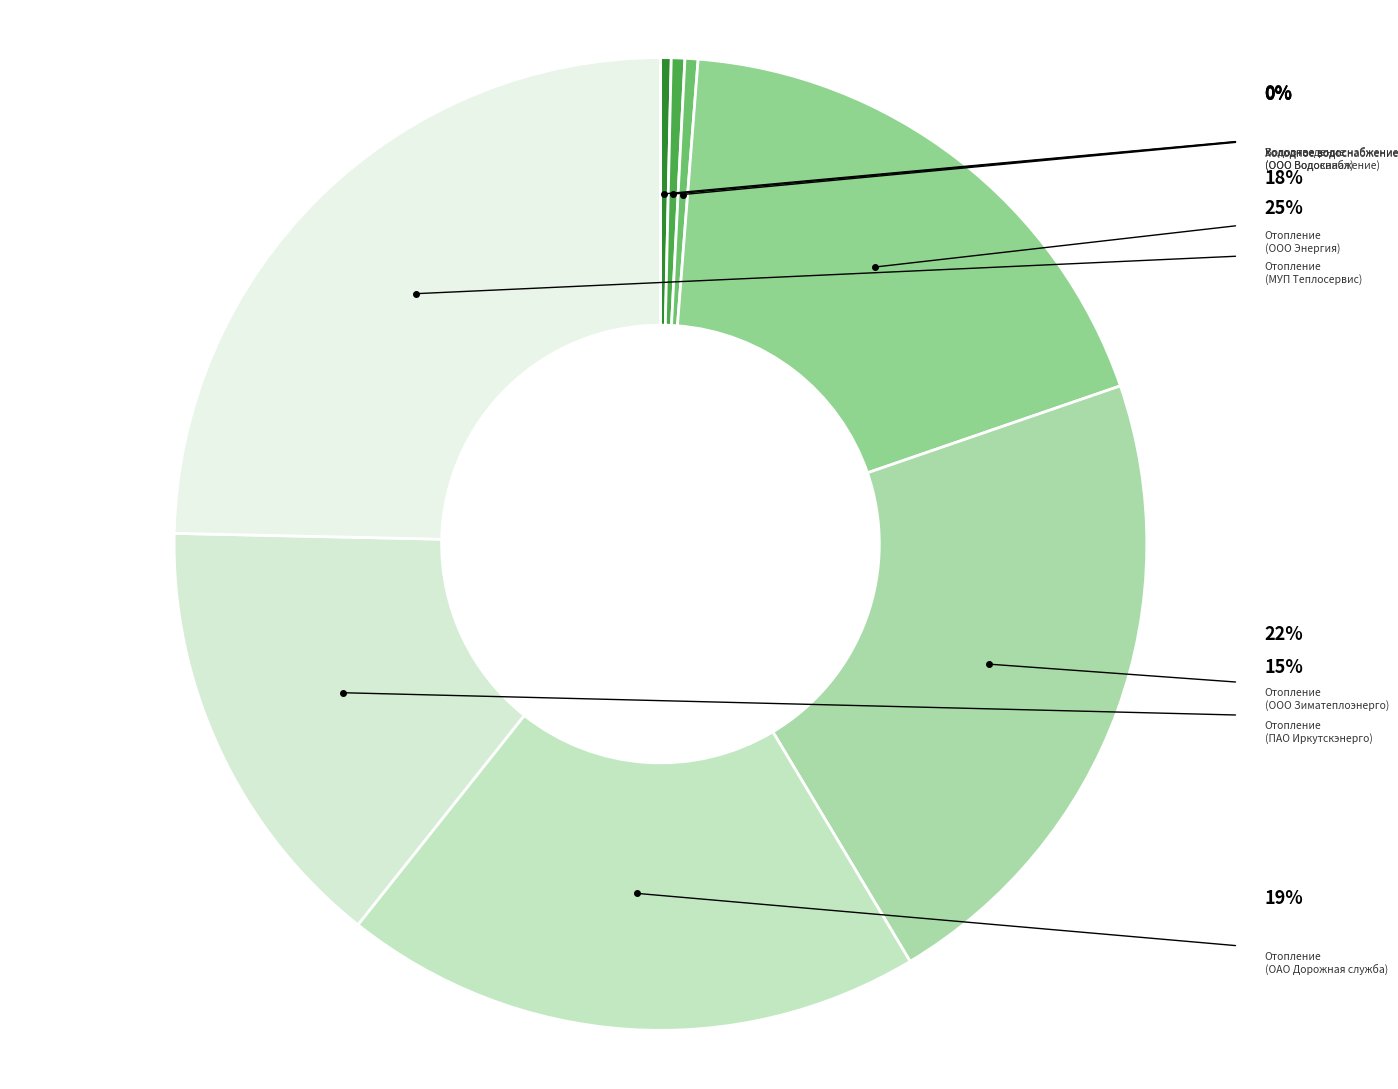

What is the largest slice in the pie chart?

Отопление
(МУП Теплосервис)